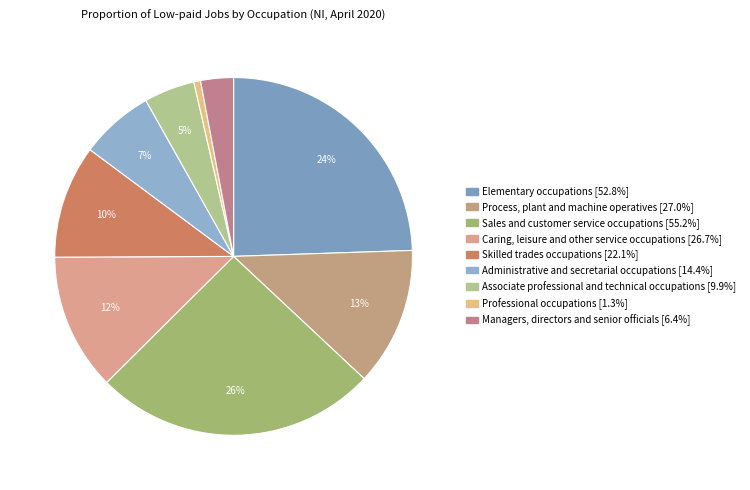

How many slices are in this pie chart?

9